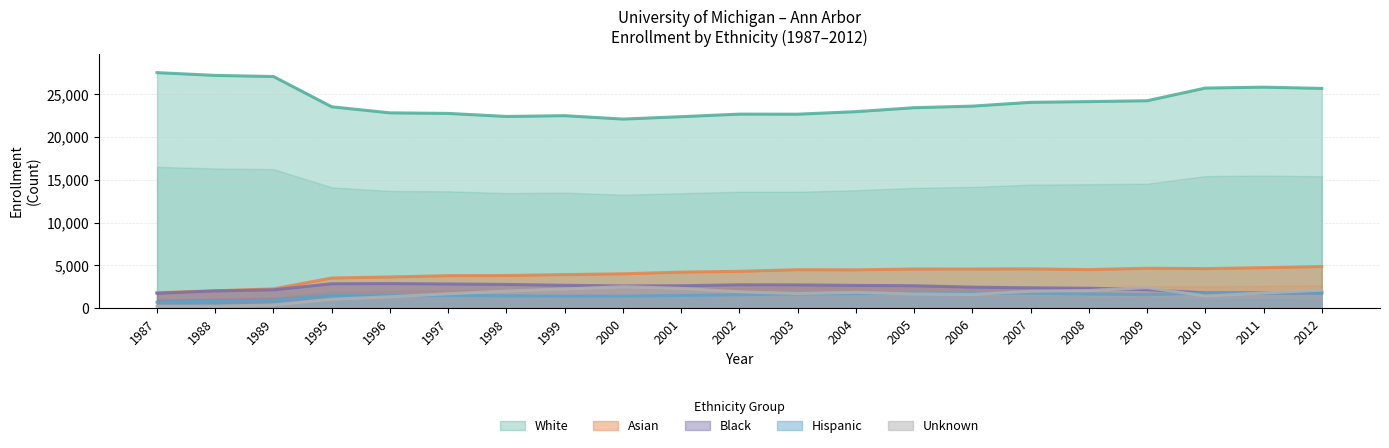

What are all the series names shown in the legend?

White, Asian, Black, Hispanic, Unknown